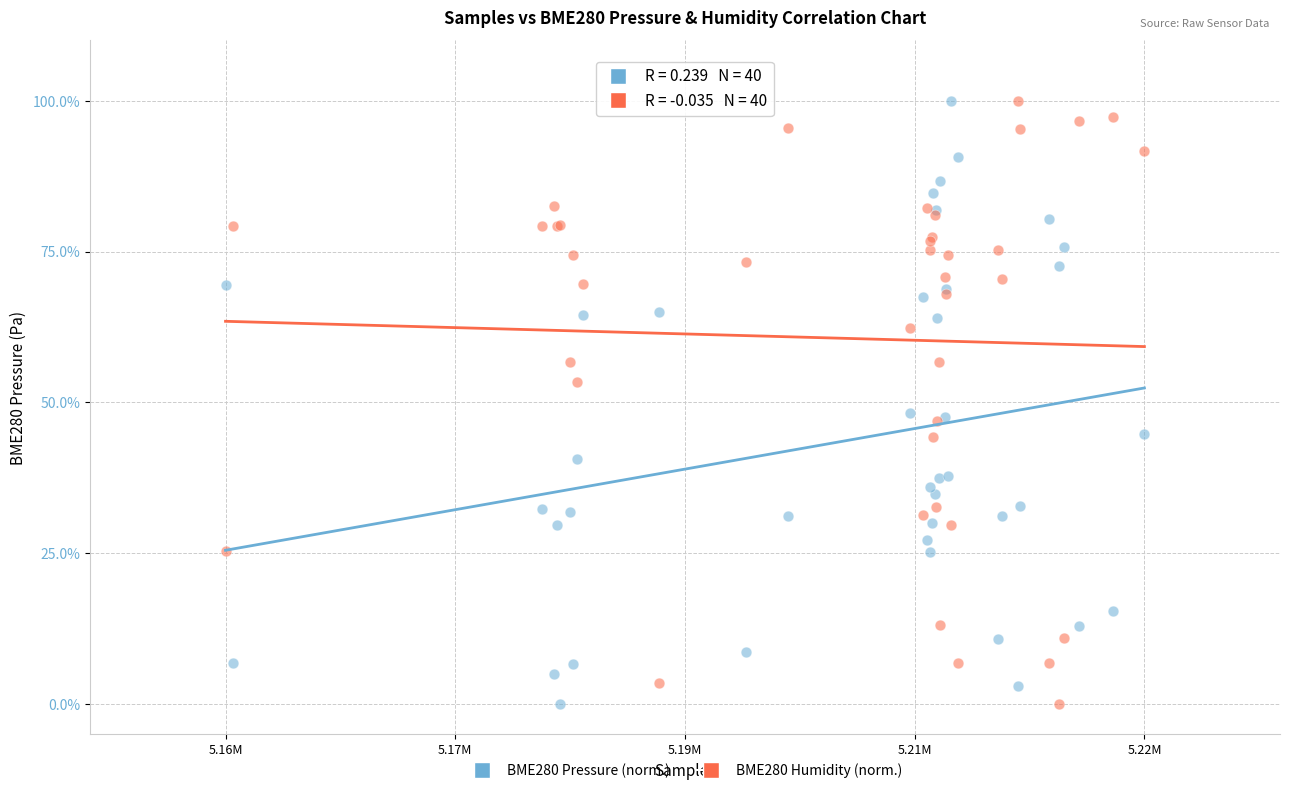

What is the X range (max minus min) for the scatter plot?

67763.0